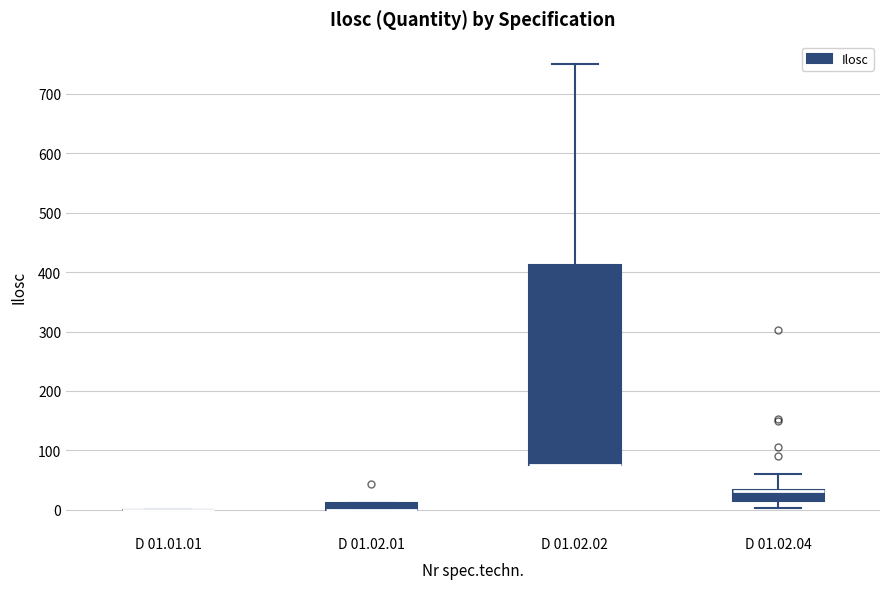

Which box is the tallest, from its lower edge to its upper edge?

D 01.02.02